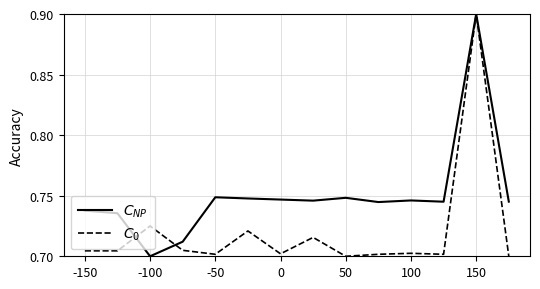

What are all the series names shown in the legend?

$C_{NP}$, $C_0$